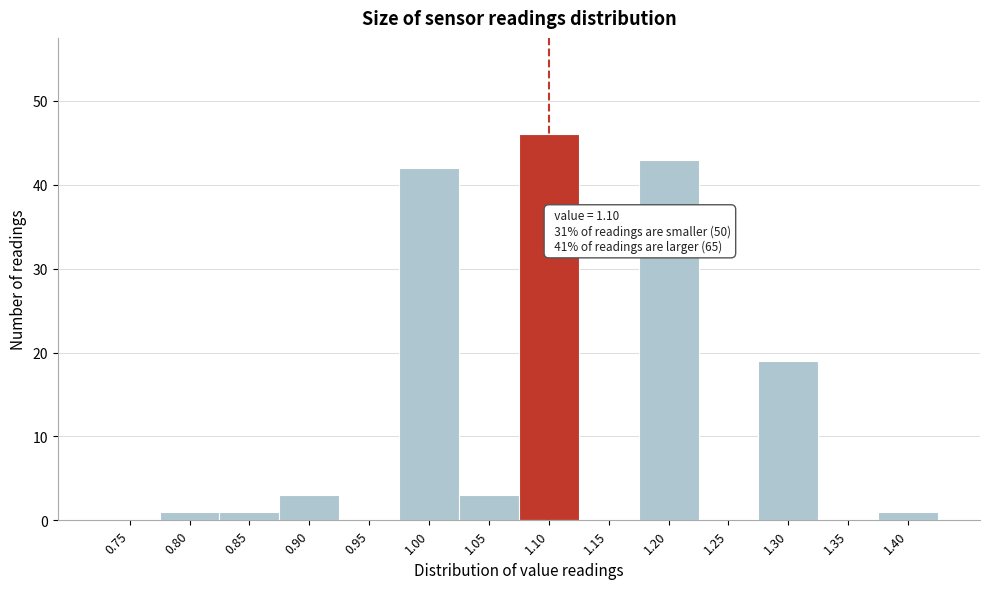

Reading right to left, extract all data points from this chart.

1.40=1	1.35=0	1.30=19	1.25=0	1.20=43	1.15=0	1.10=46	1.05=3	1.00=42	0.95=0	0.90=3	0.85=1	0.80=1	0.75=0